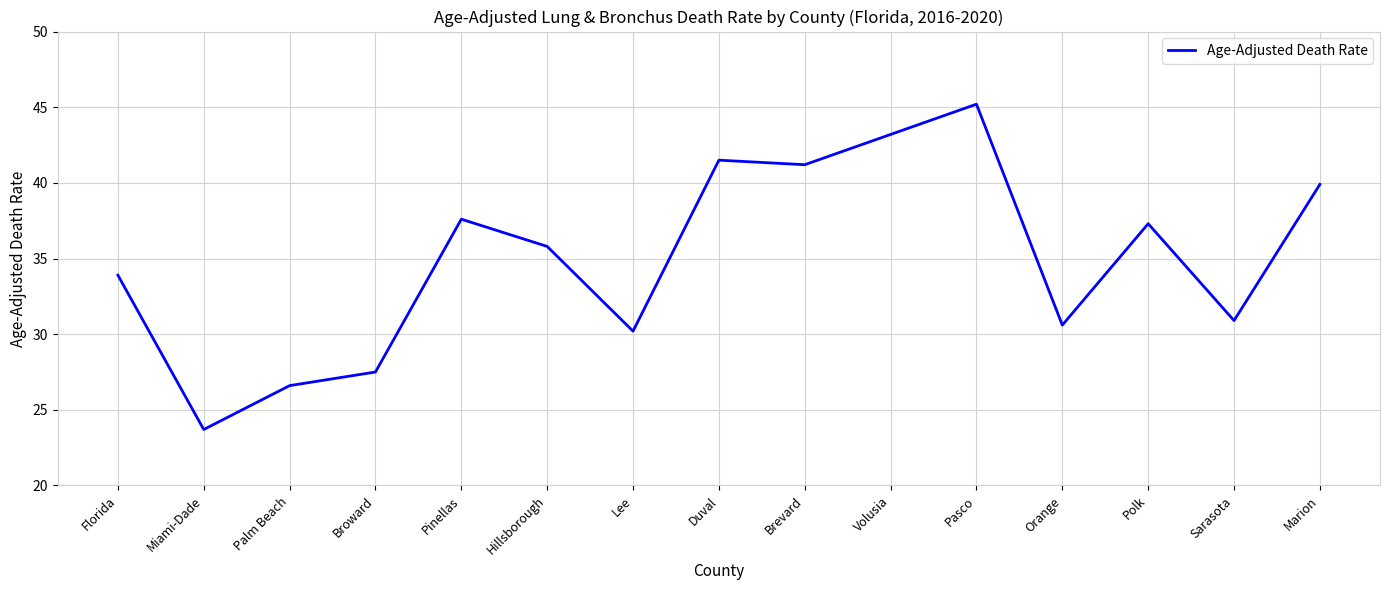

The chart shows a value of 47.3 at Lee. True or false?

False